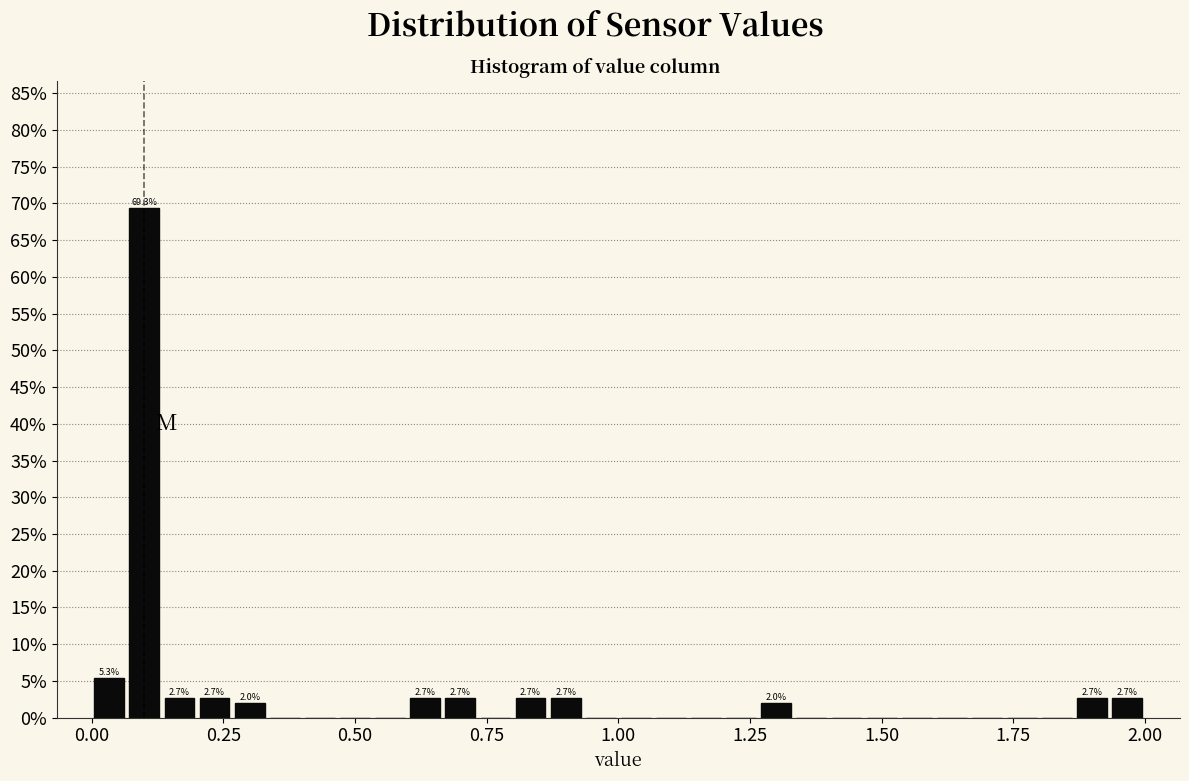

Around what value on the x-axis is the tallest bar? Give the approximate position of its centre, as read against the axis.

0.10